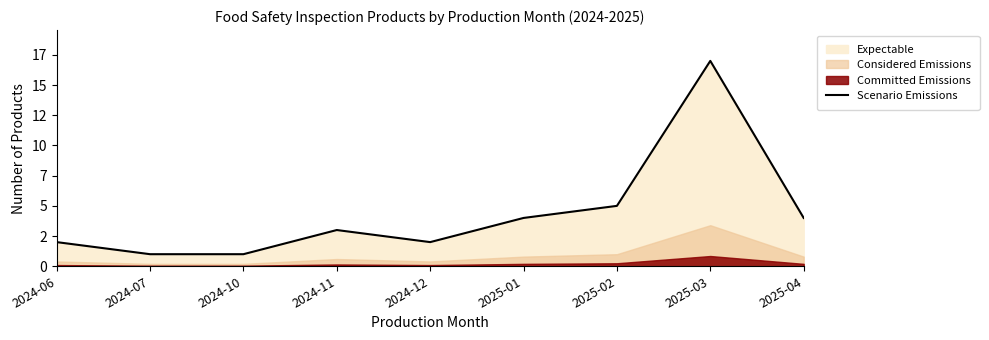

What is the label of the 1st point from the right?

2025-04